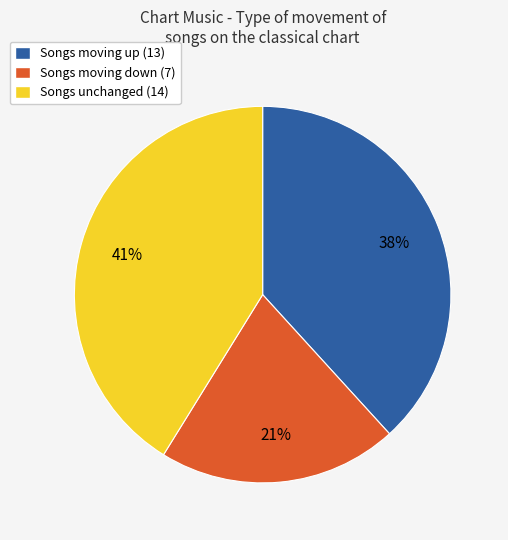

Is Songs unchanged (14) the majority of the pie?

No